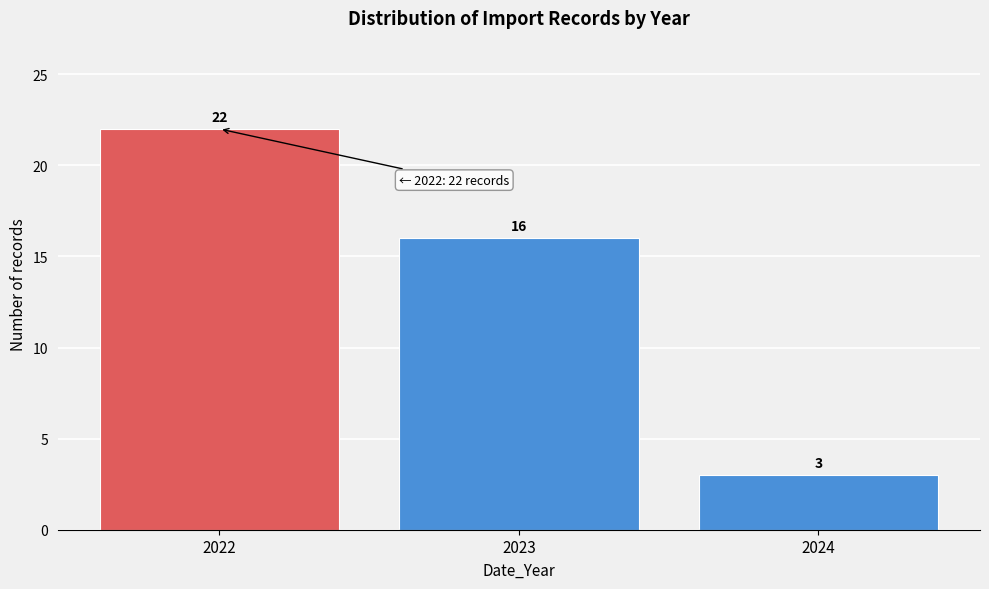

Reading left to right, extract all data points from this chart.

22	16	3